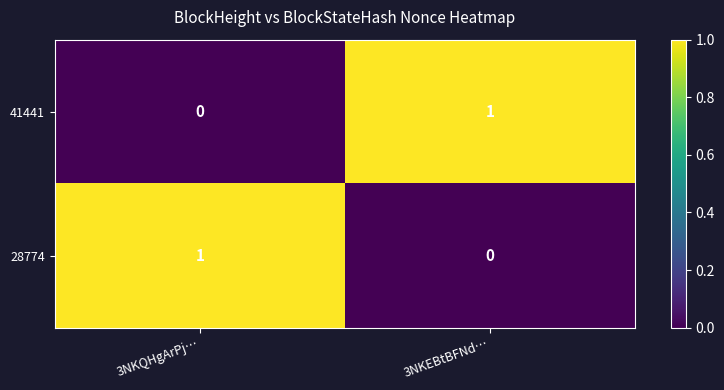

The 28774 series shows 2 at 3NKQHgArPj…. True or false?

False